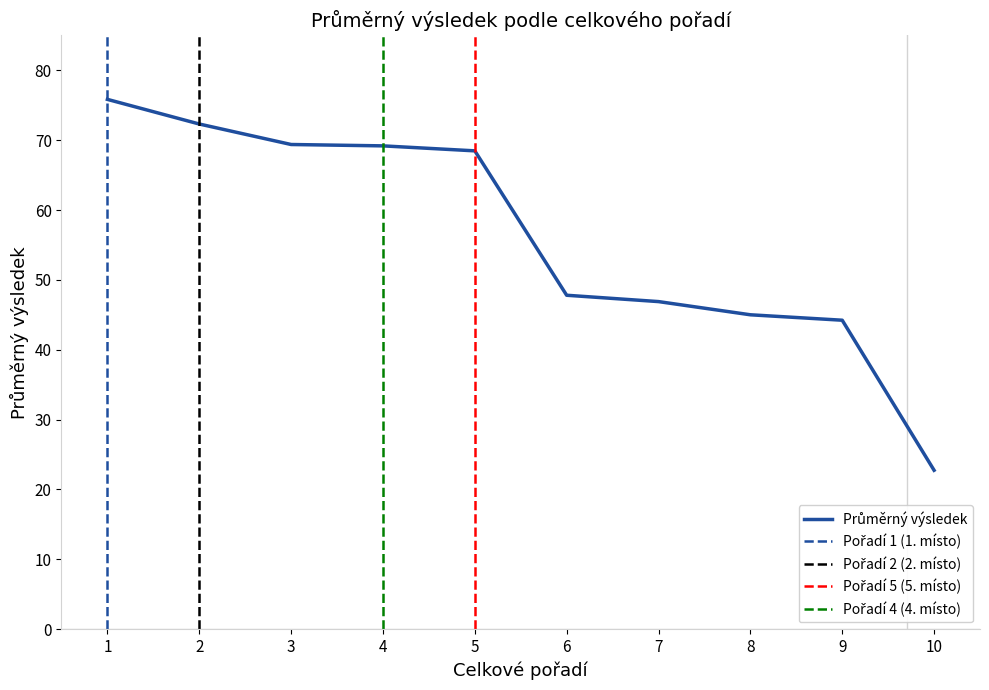

How many values are below 68?

5